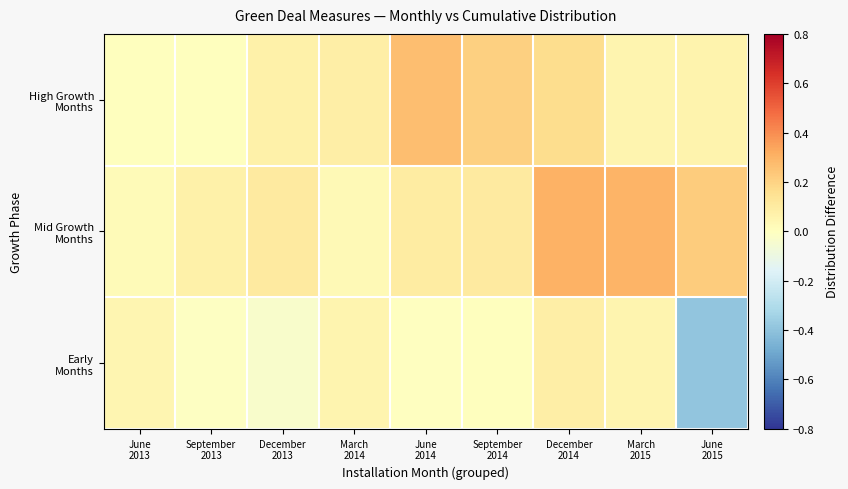

Between June 2013 and March 2014, which series saw the biggest shift?

High Growth Months